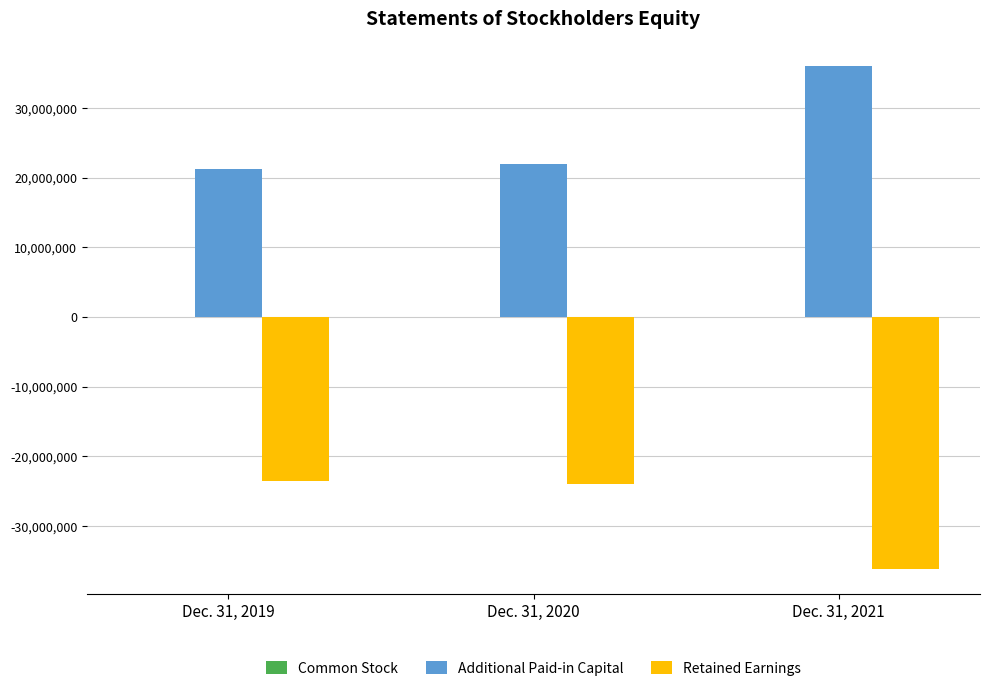

Which series has the largest total across all categories?

Additional Paid-in Capital